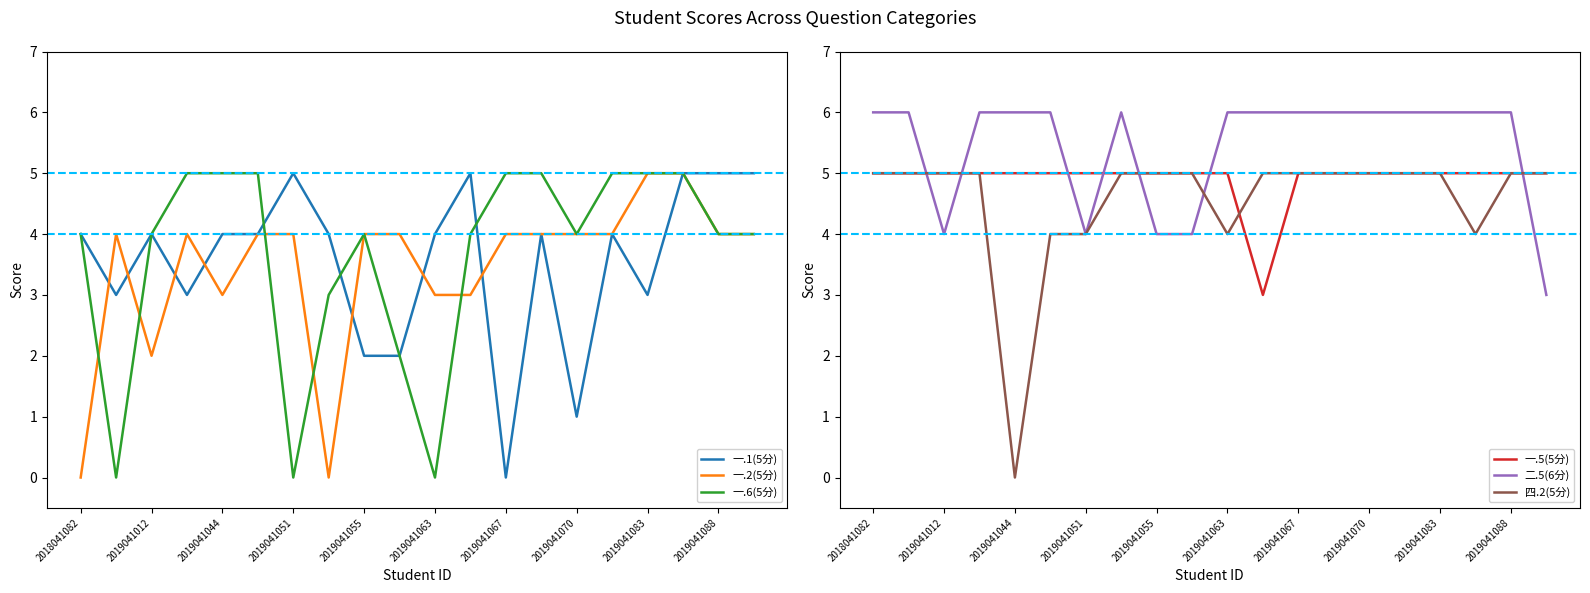

Which series has the largest total across all categories?

二.5(6分)